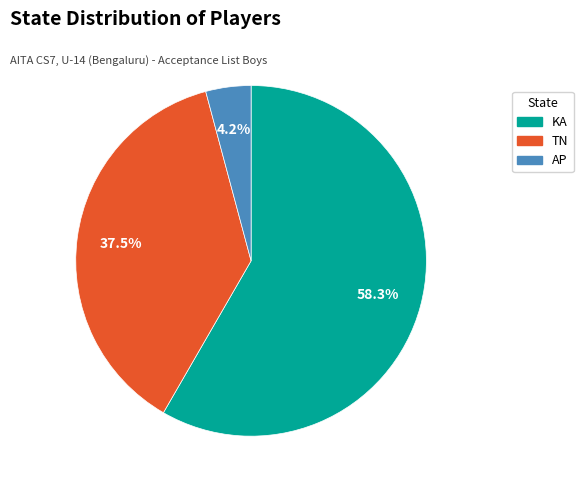

Rank the categories by value from highest to lowest.

KA, TN, AP